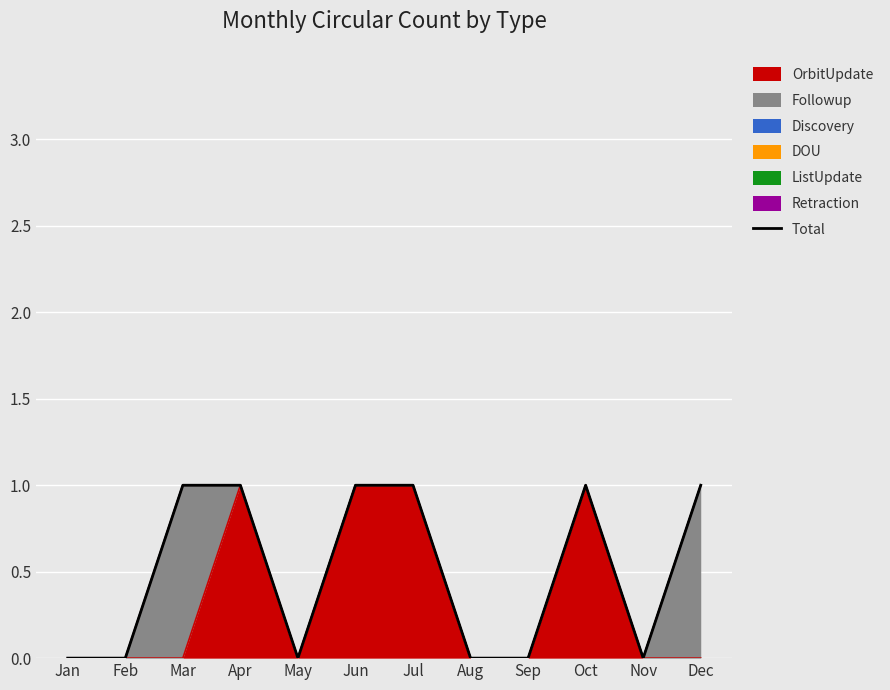

Which category has the highest value across all series?

Mar